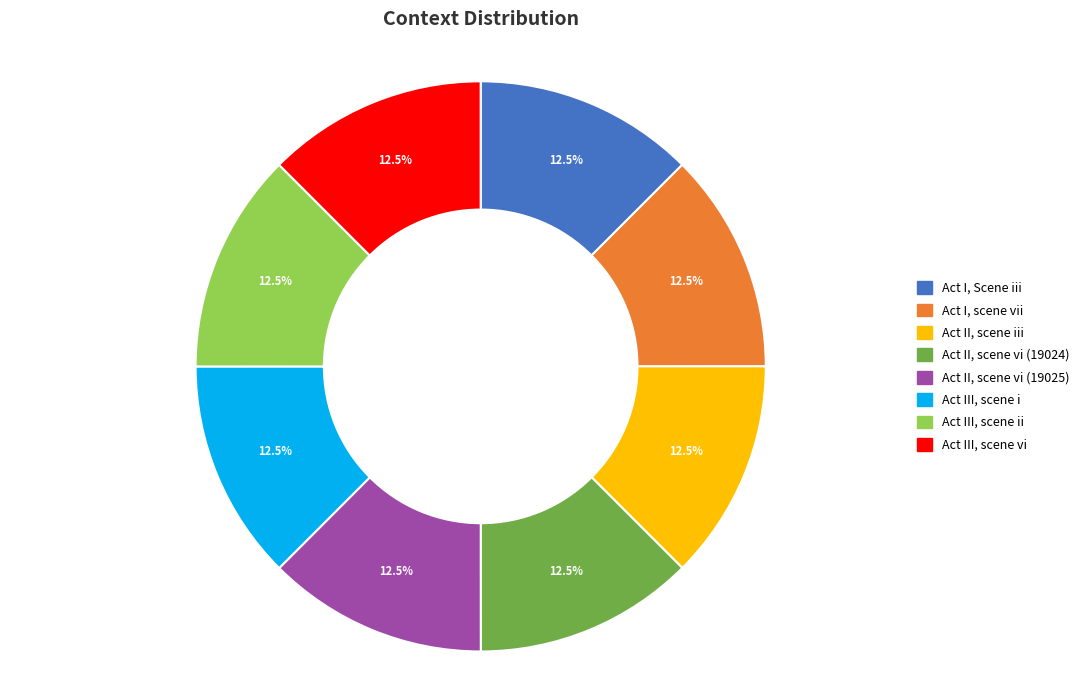

Do Act II, scene vi (19025) and Act II, scene iii together represent more than half of the pie?

No